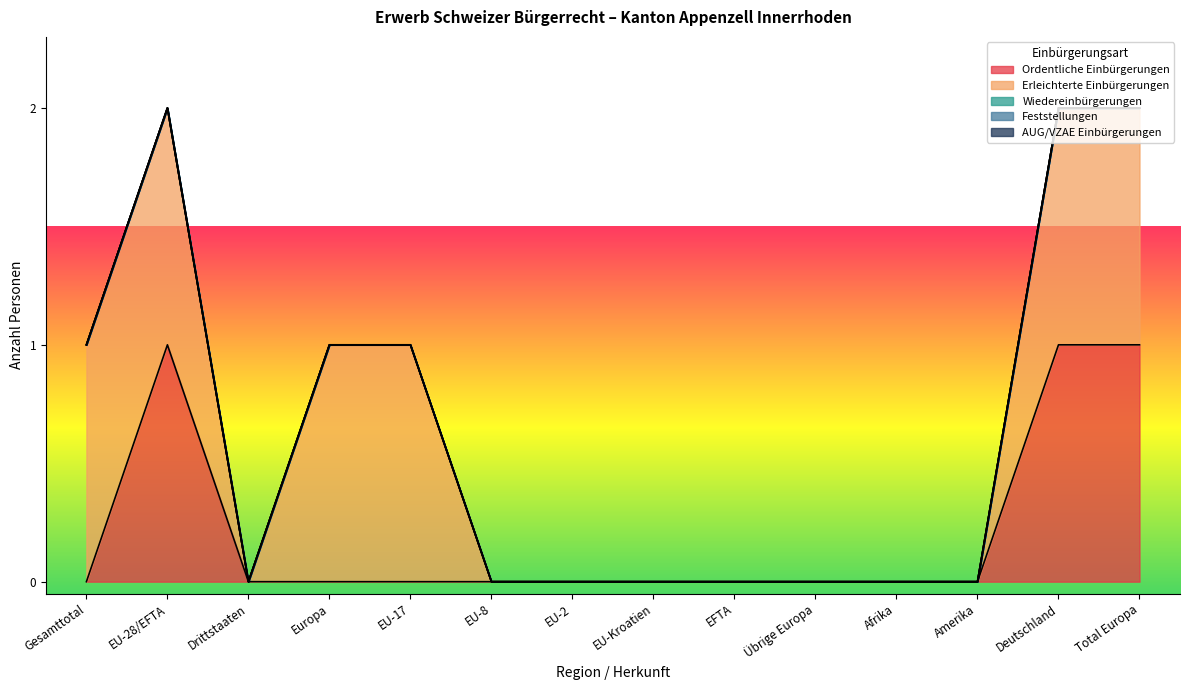

List the series in order of their peak value, lowest first.

Wiedereinbürgerungen, Feststellungen, AUG/VZAE Einbürgerungen, Ordentliche Einbürgerungen, Erleichterte Einbürgerungen